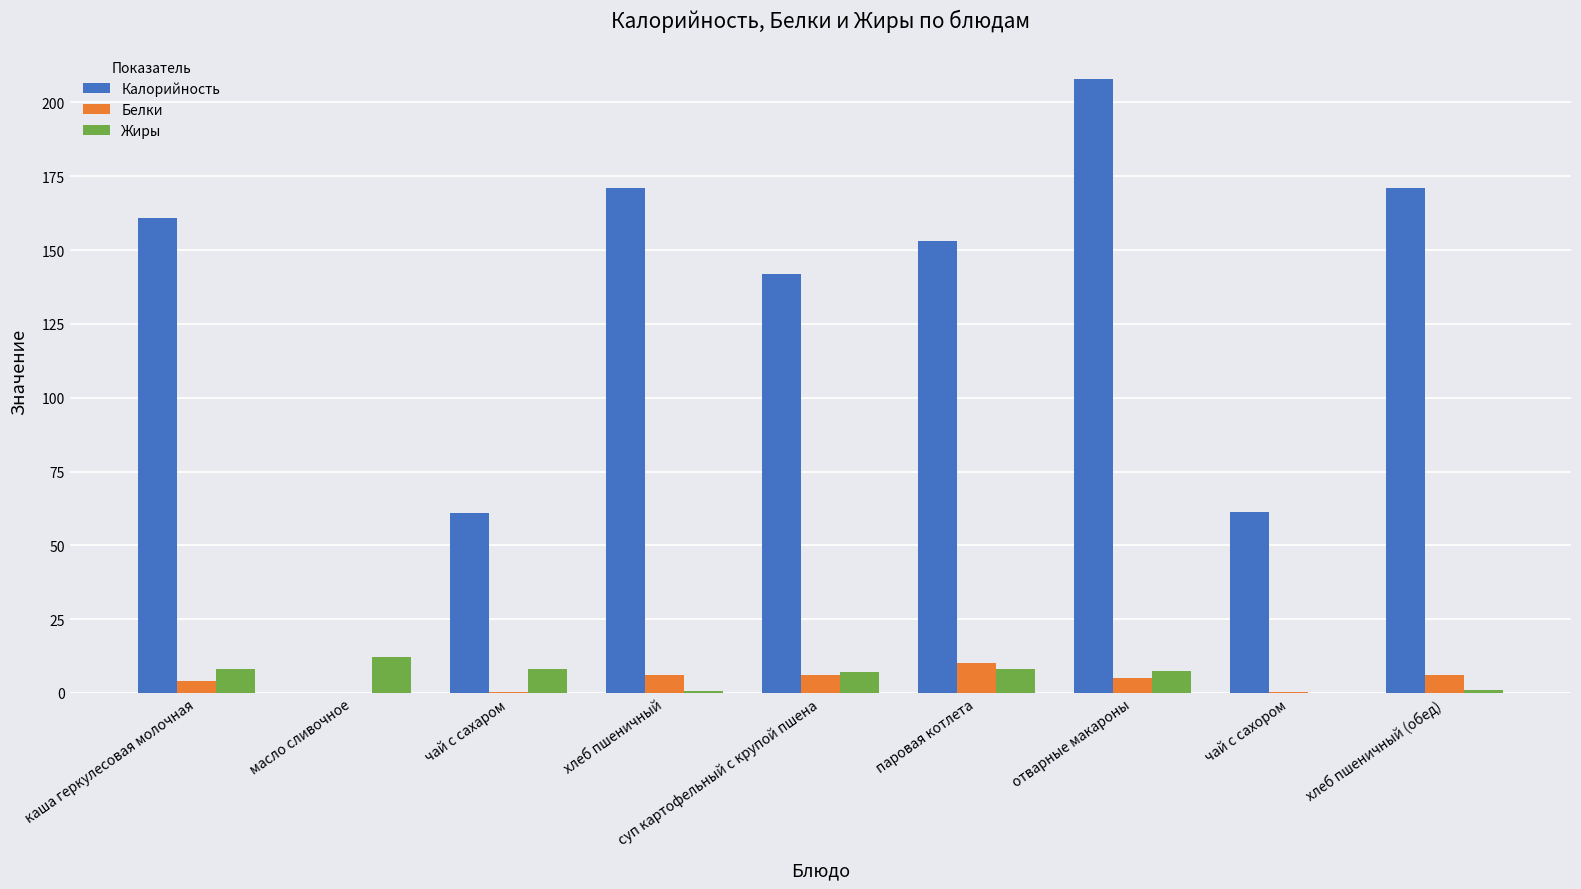

Which series has the largest range (max minus min)?

Калорийность